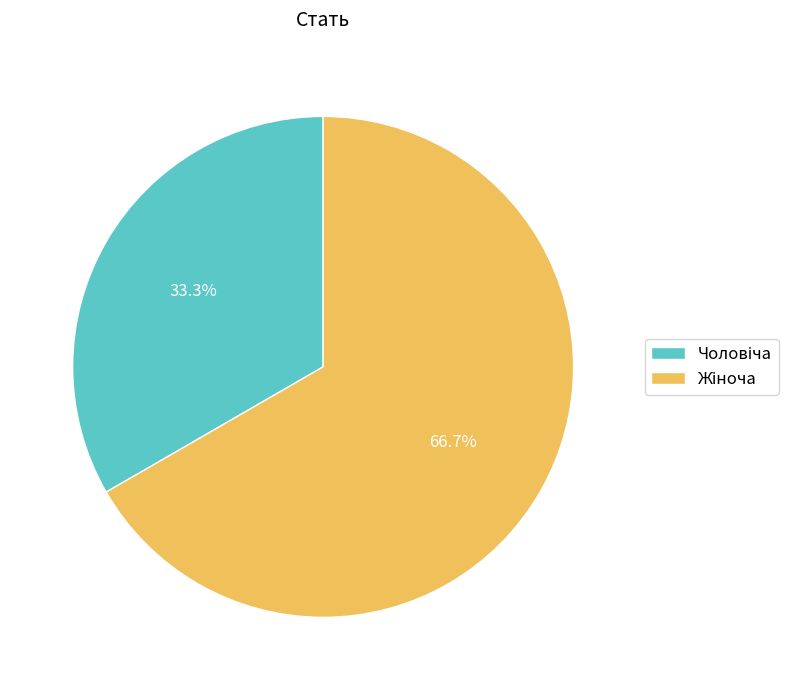

Is there a majority slice in this chart?

Yes